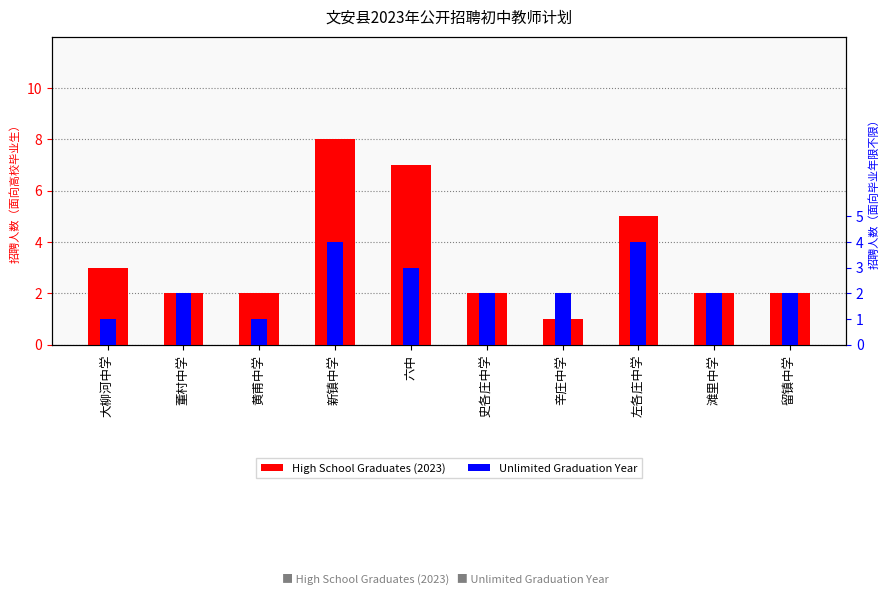

How many bars are there in total?

20